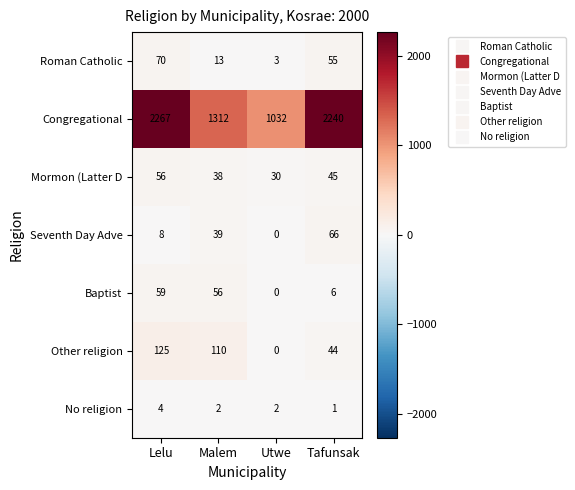

What is the average value of the Baptist series?

30